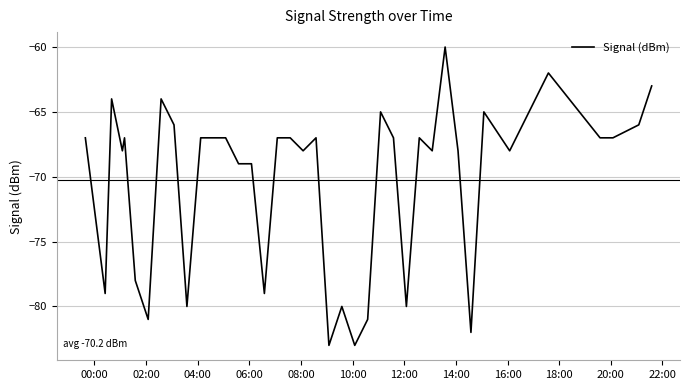

What is the maximum value shown in the chart?

-60